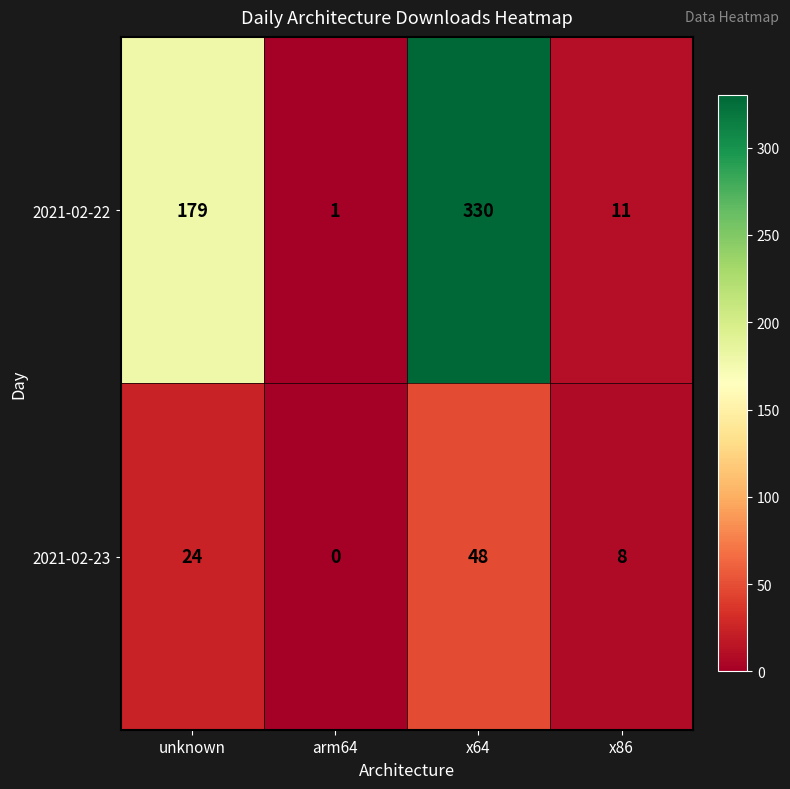

How many 2021-02-23 values are between 8 and 48?

3